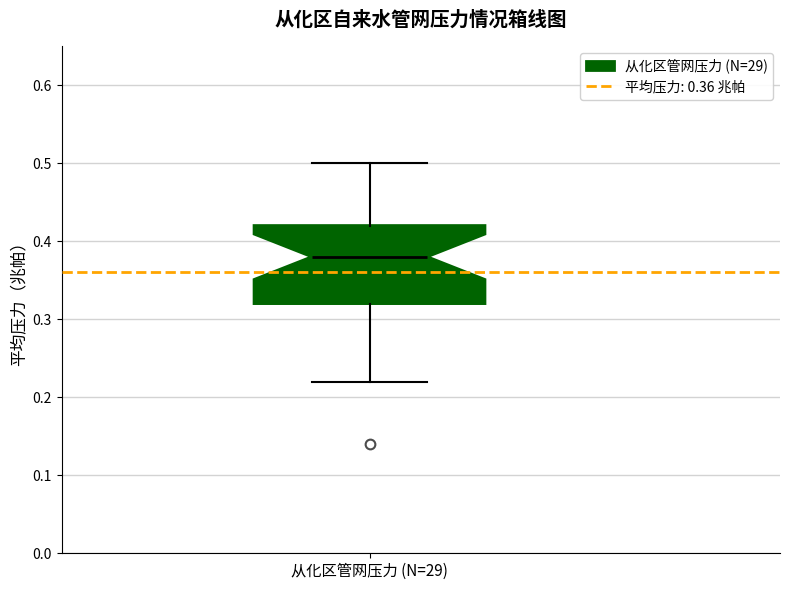

Read this box plot against the y-axis: the position of the median line, the range covered by the box, and the ends of both whiskers. The values are not printed on the chart, so give them approximately, as read against the axis.

median 0.38, box 0.32 to 0.42, whiskers 0.22 to 0.50